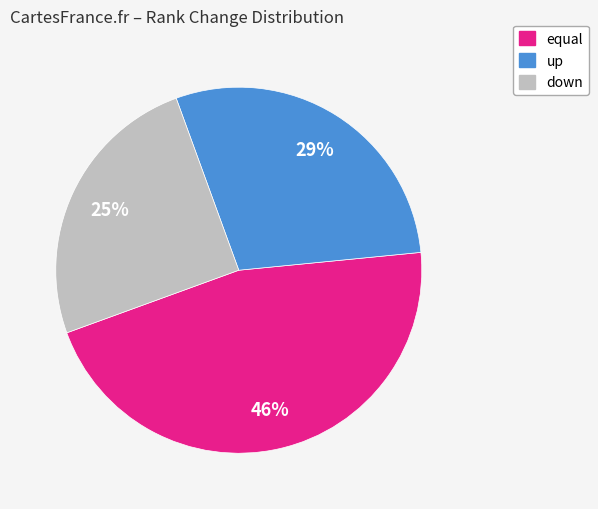

What is the ratio of the value at equal to the value at down?

1.8